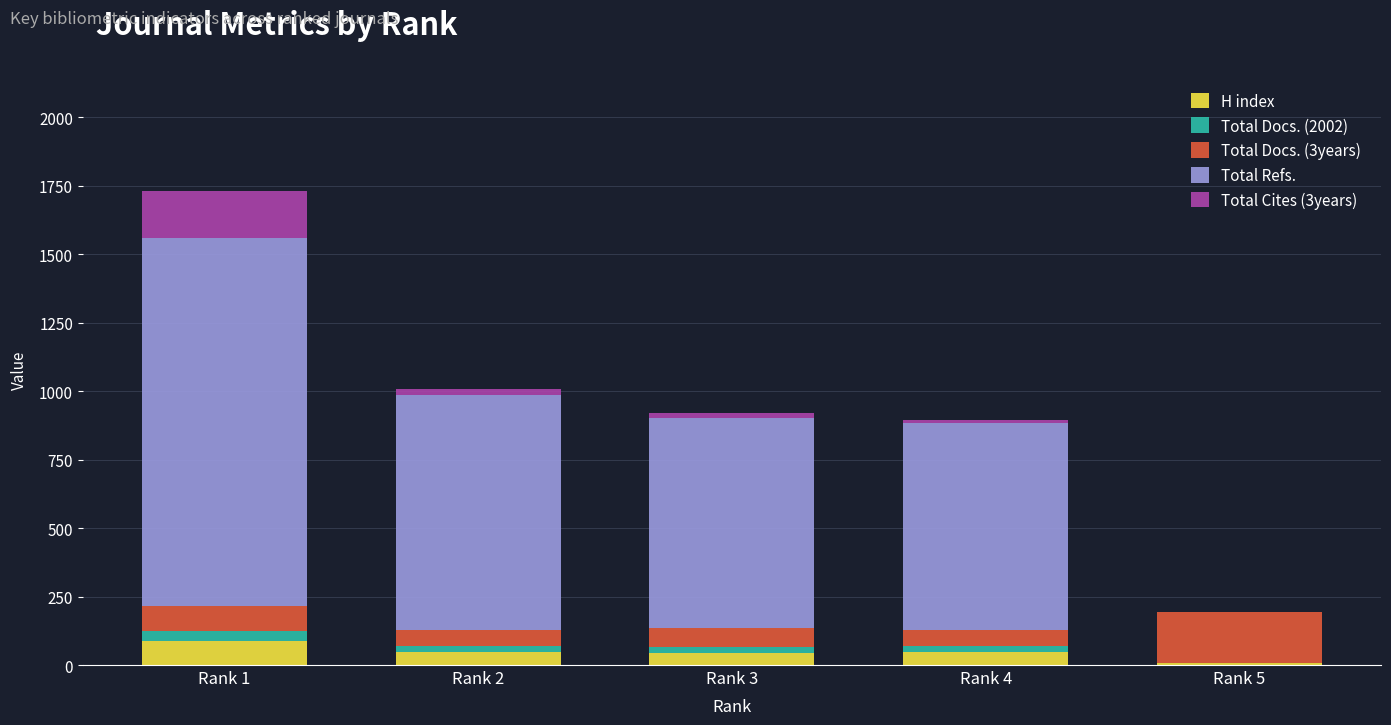

At which category is the sum across all series the highest?

Rank 1